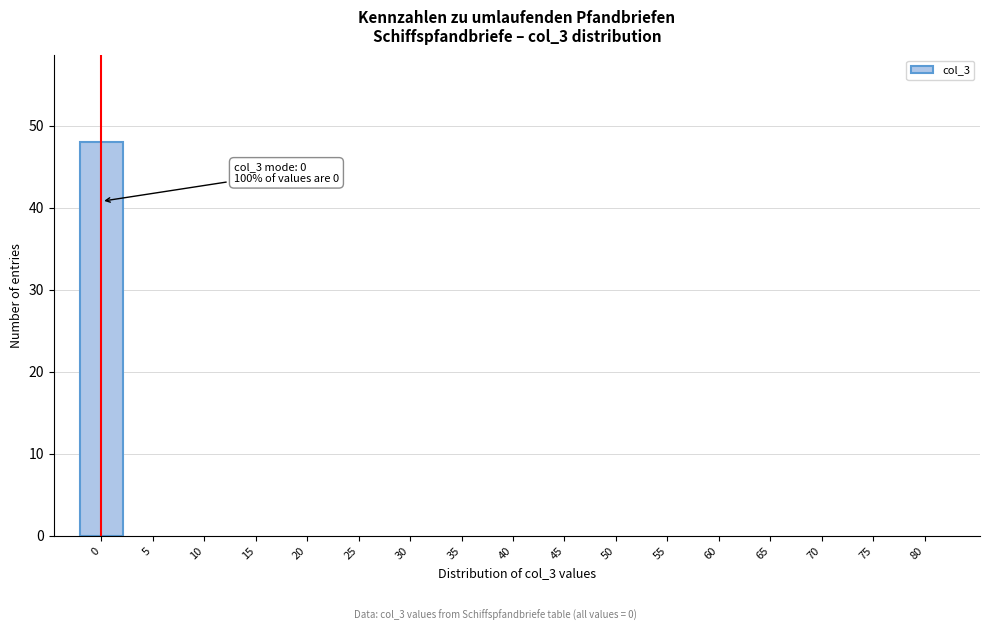

Reading right to left, what are all the values shown in this chart?

80=0	75=0	70=0	65=0	60=0	55=0	50=0	45=0	40=0	35=0	30=0	25=0	20=0	15=0	10=0	5=0	0=48